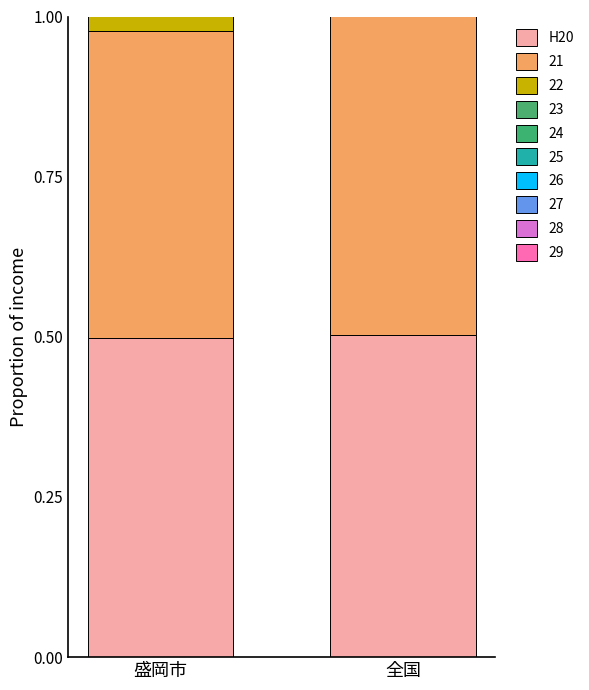

True or false: the data shows 0.5 at 全国.

True